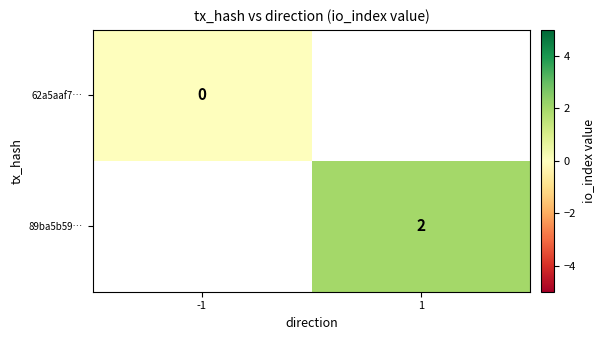

The 89ba5b59… series shows 1 at 1. True or false?

False